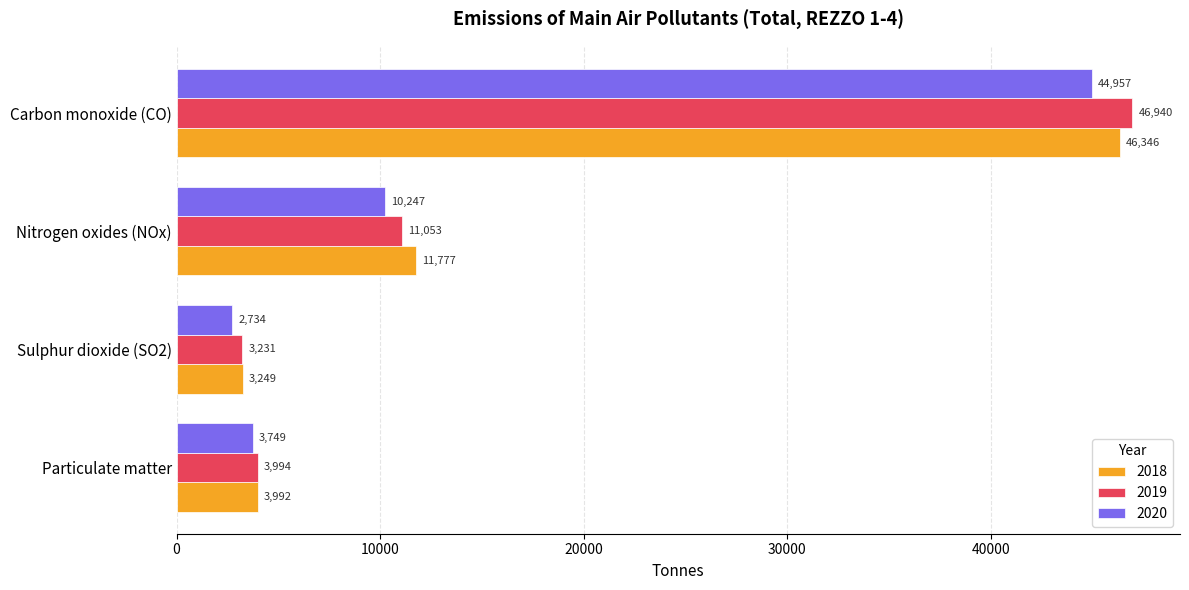

At Particulate matter, list the series in order from largest to smallest.

2019, 2018, 2020